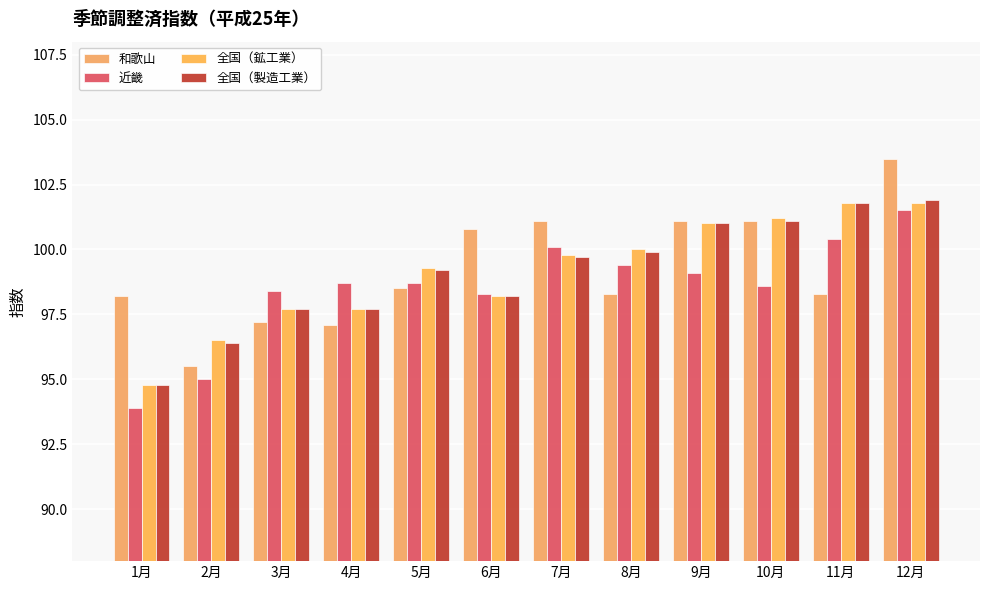

The value of 近畿 at 7月 is 100.1. True or false?

True